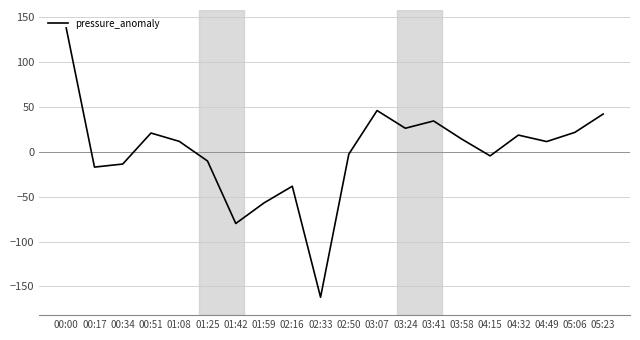

How many lines are shown in the chart?

1